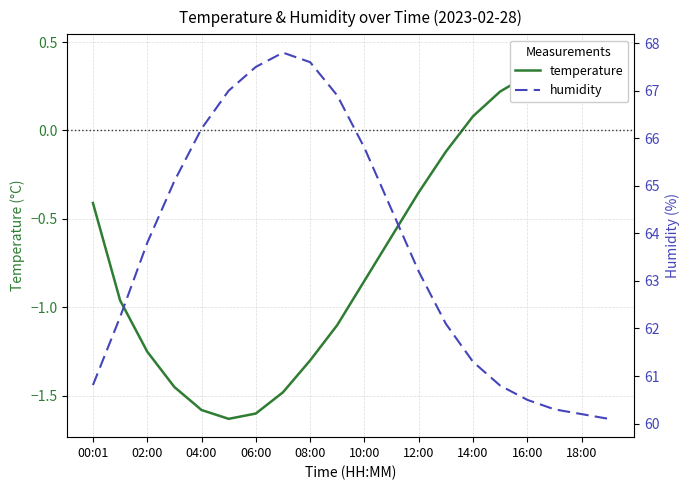

Does the chart have visible grid lines?

Yes